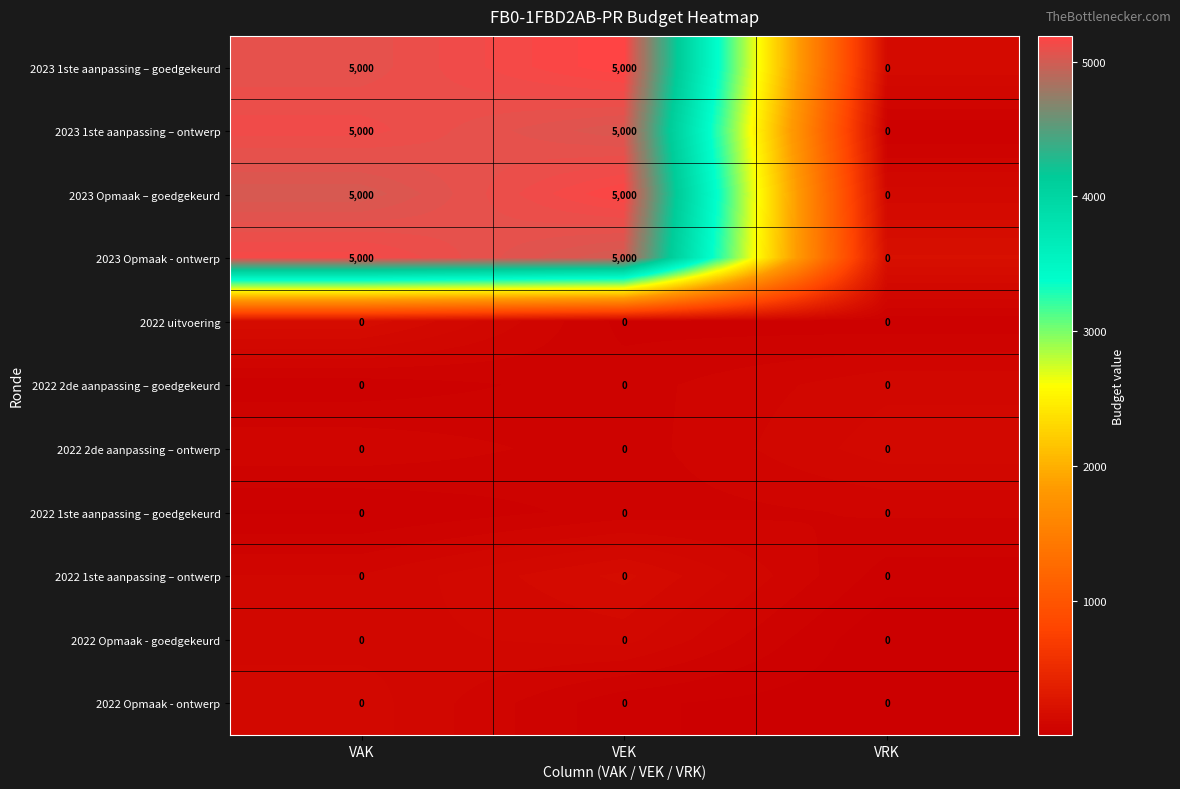

What is the sum of the 2023 1ste aanpassing – goedgekeurd values at VAK and VEK?

10000